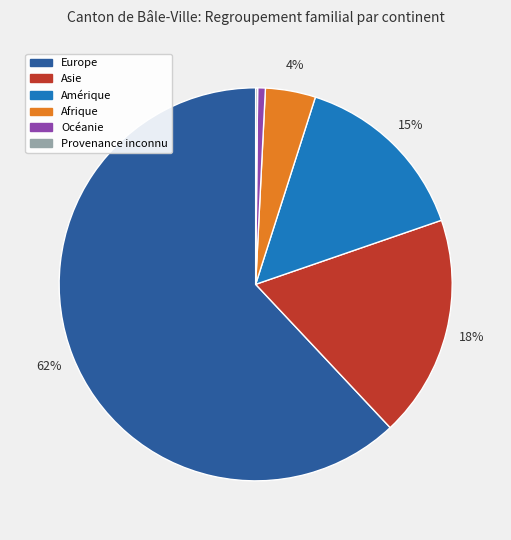

Is it true that Europe is 62% of the pie?

True